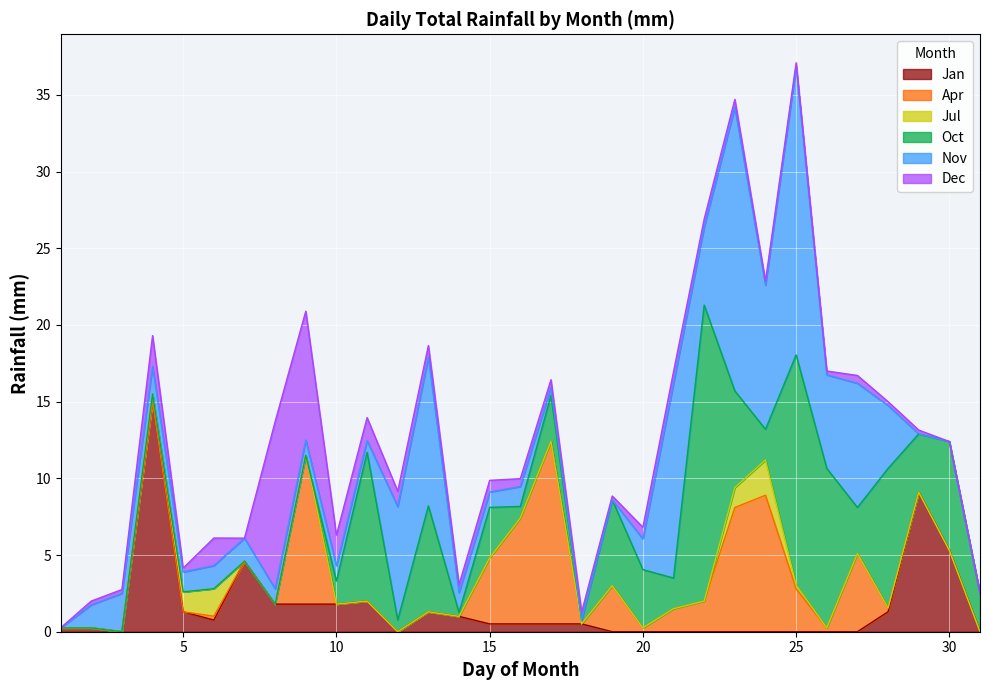

What is the maximum value for Jan?

15.0